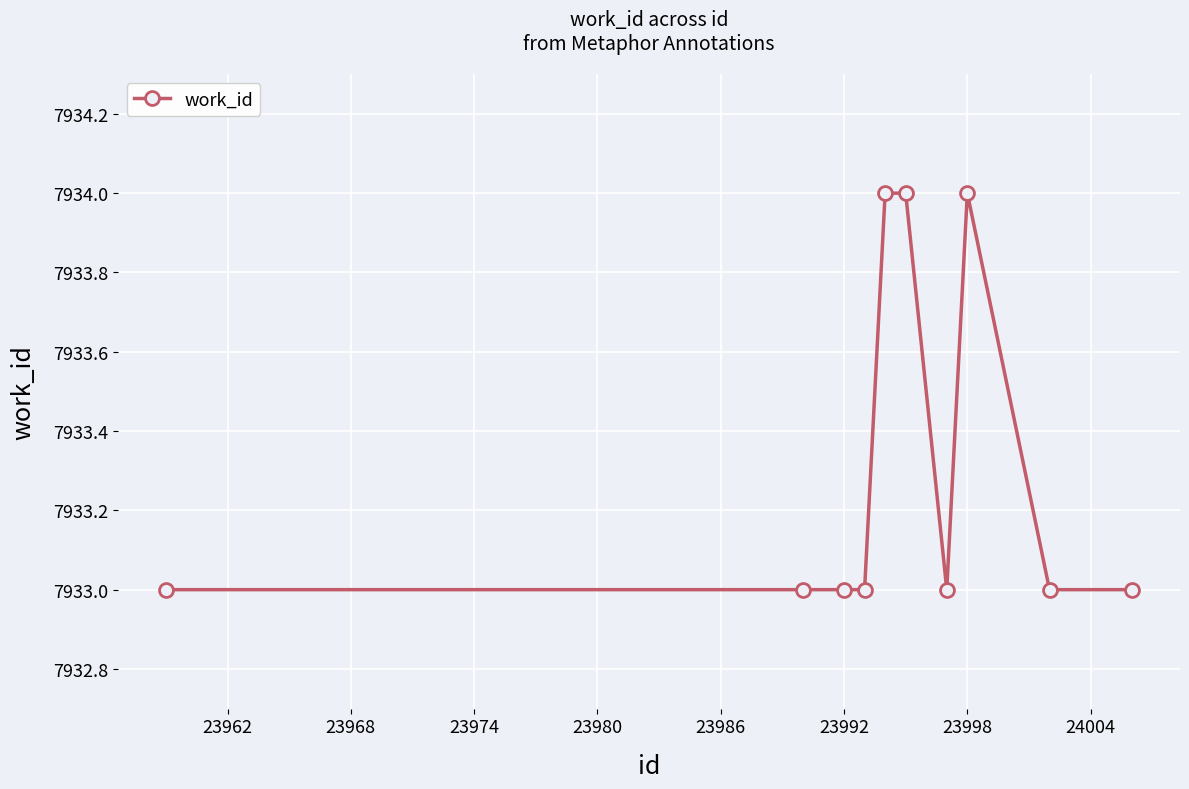

Count the number of categories in the chart.

10